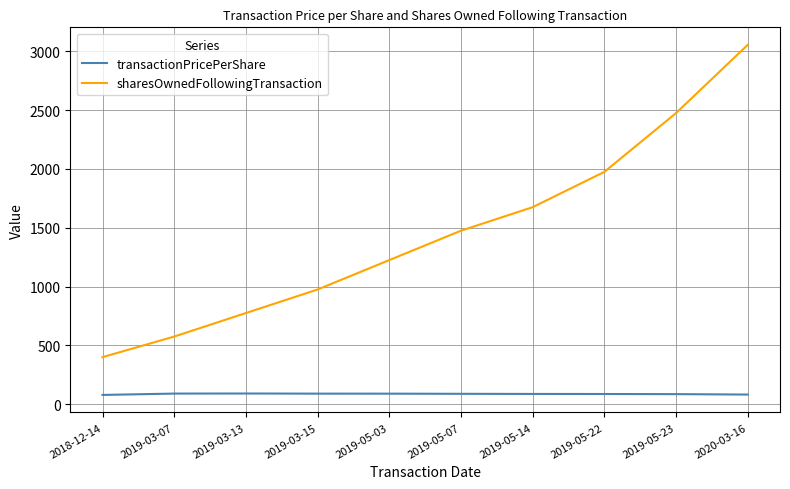

True or false: transactionPricePerShare and sharesOwnedFollowingTransaction cross at least once.

False